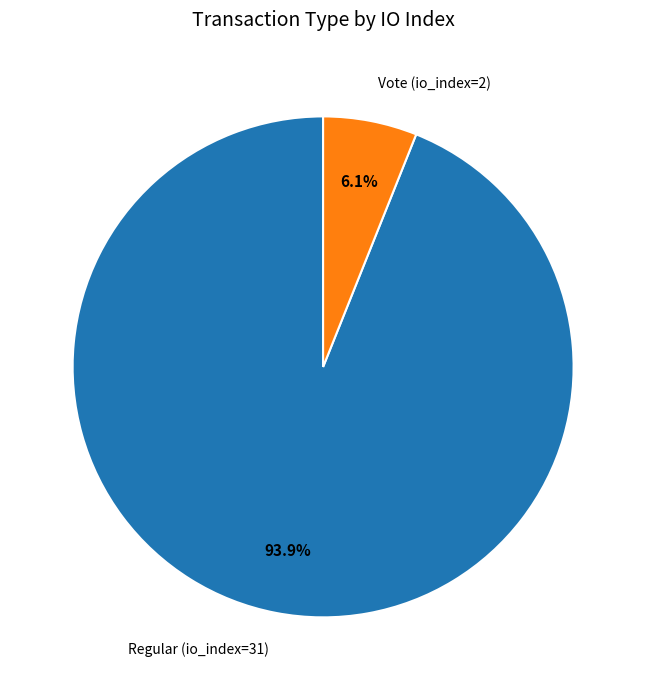

To the nearest percent, what percentage of the pie is Vote (io_index=2)?

6%